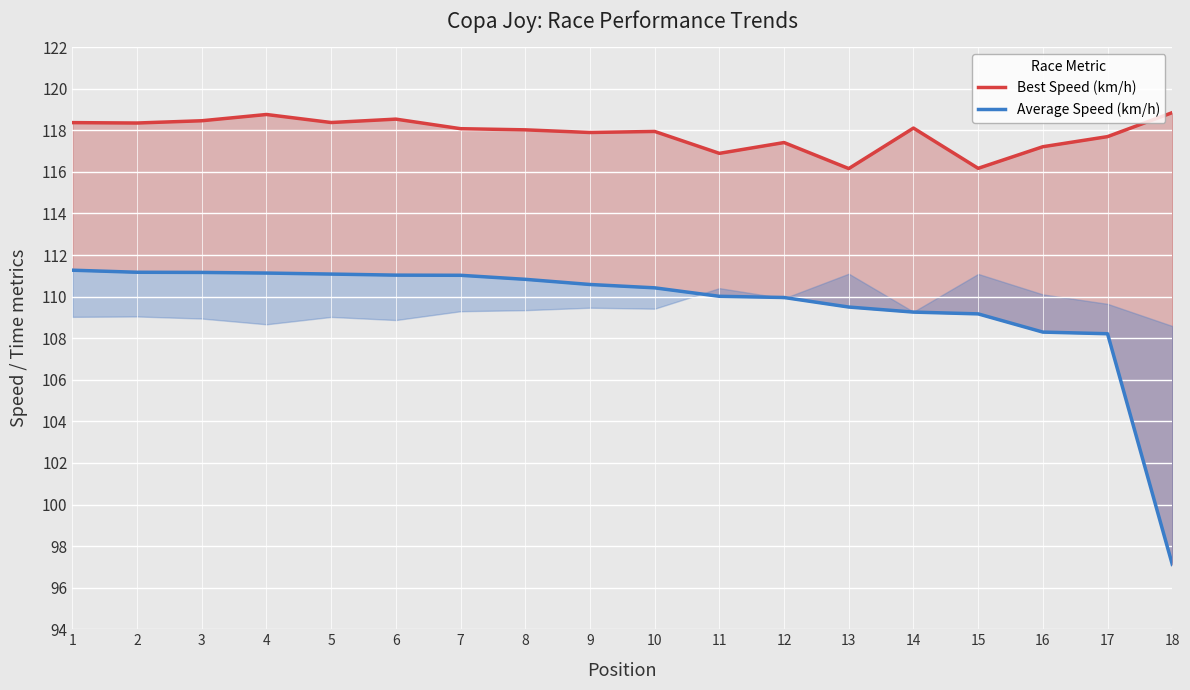

Where is Best Speed (km/h) nearest to the value 117?

11